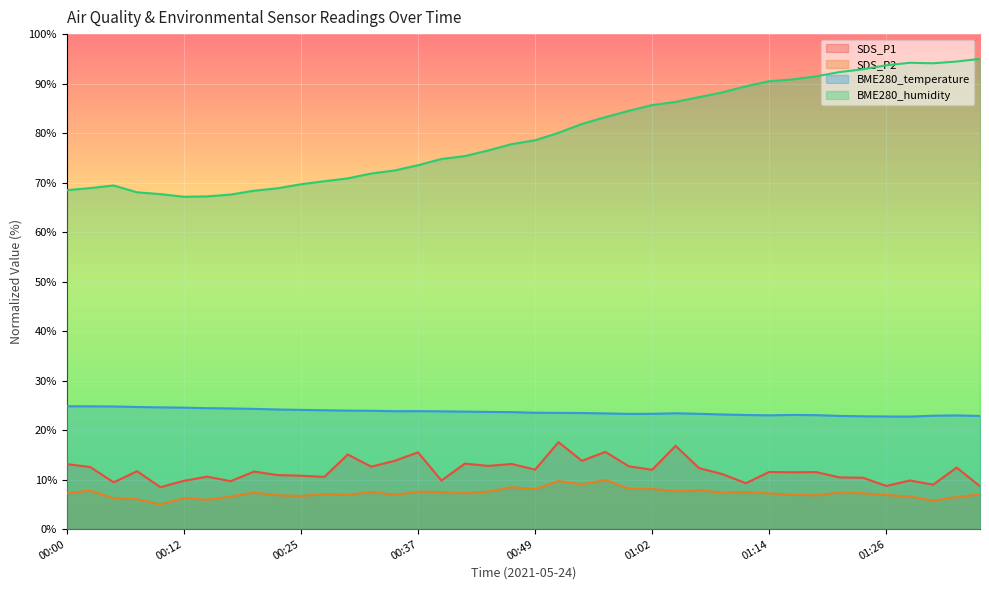

At which category is the sum across all series the highest?

01:34